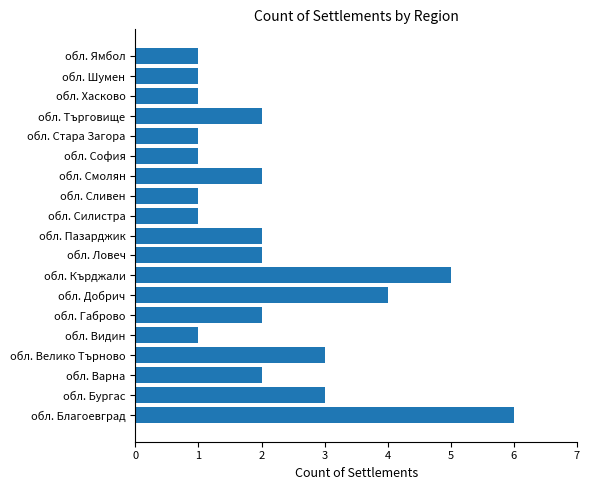

What is the greatest value displayed?

6